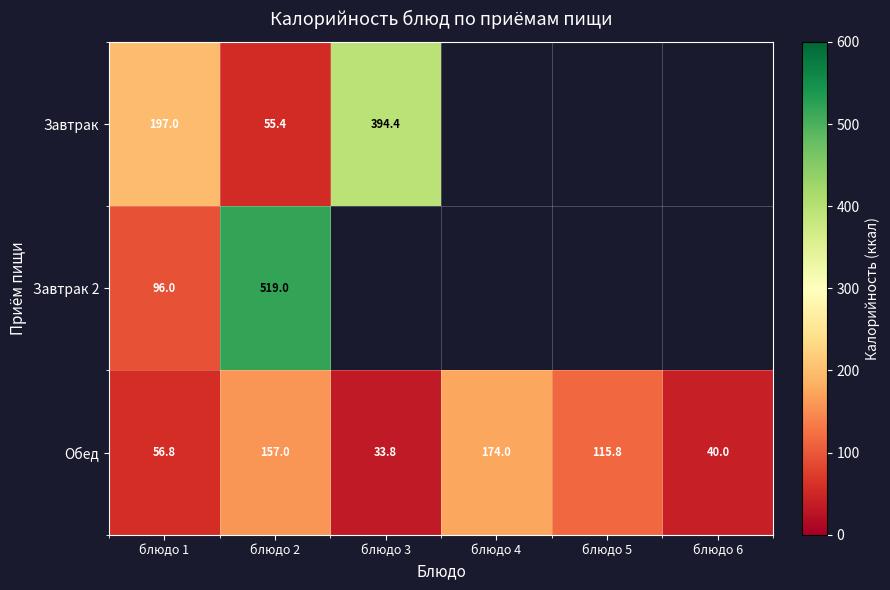

What is the maximum value shown in the chart?

519.0